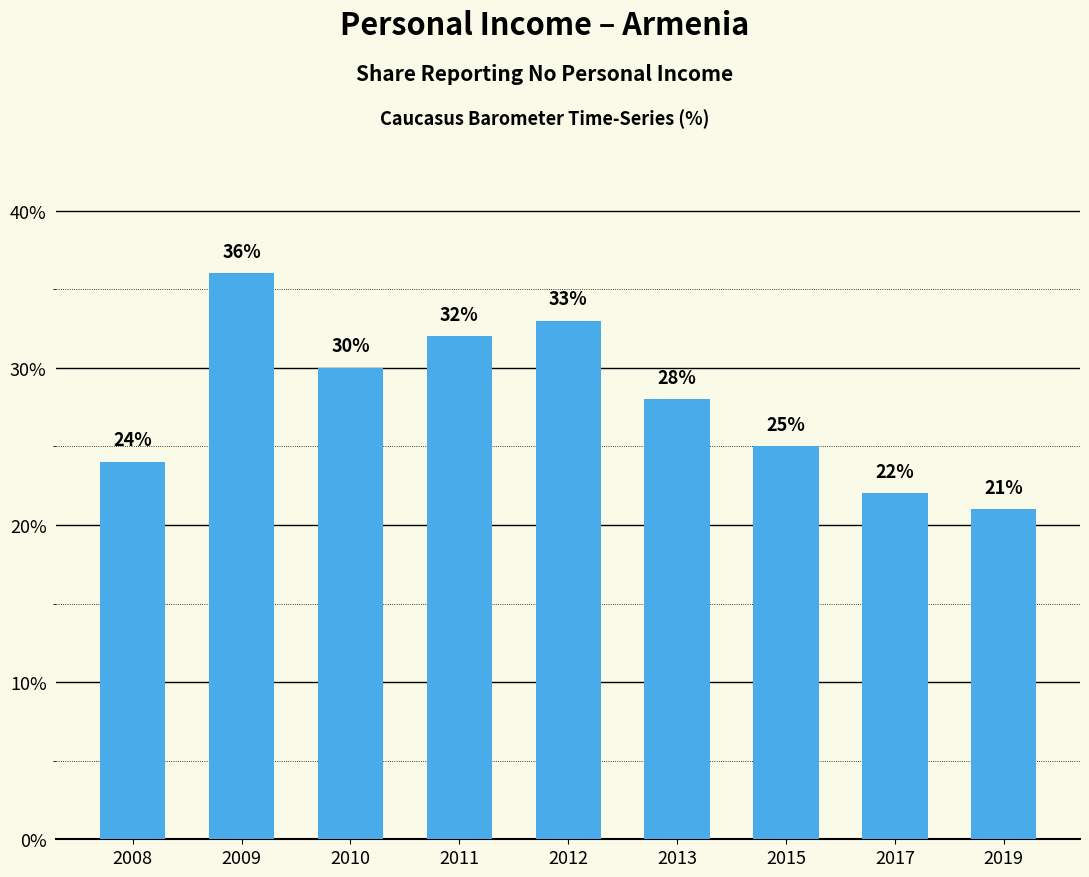

Reading left to right, transcribe all the data shown in this chart.

24	36	30	32	33	28	25	22	21